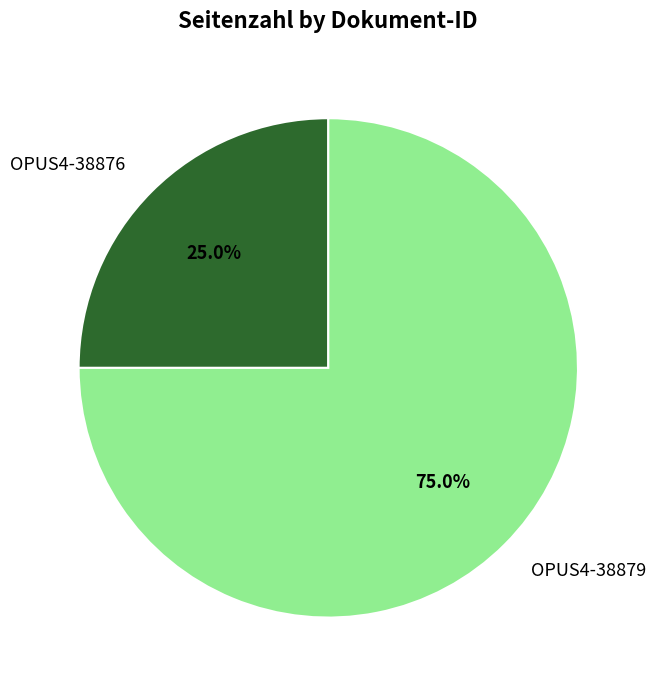

Is OPUS4-38876 the majority of the pie?

No